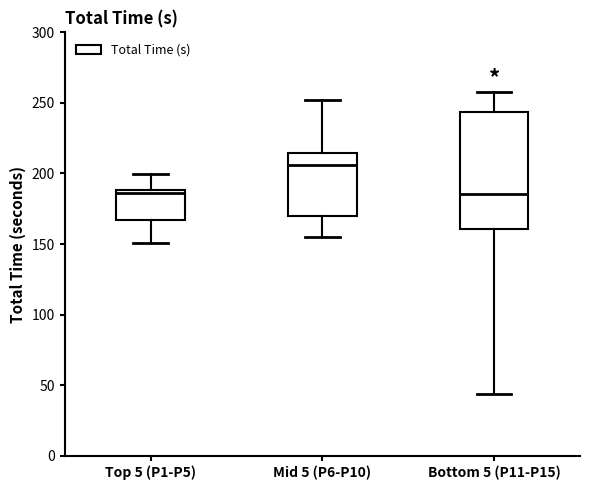

Reading left to right, read every box against the y-axis: the position of its median line, the range the box covers, and the ends of its whiskers. The values are not printed on the chart, so give them approximately, as read against the axis.

Top 5 (P1-P5): median 185, box 165 to 190, whiskers 150 to 200
Mid 5 (P6-P10): median 205, box 170 to 215, whiskers 155 to 250
Bottom 5 (P11-P15): median 185, box 160 to 245, whiskers 45 to 255